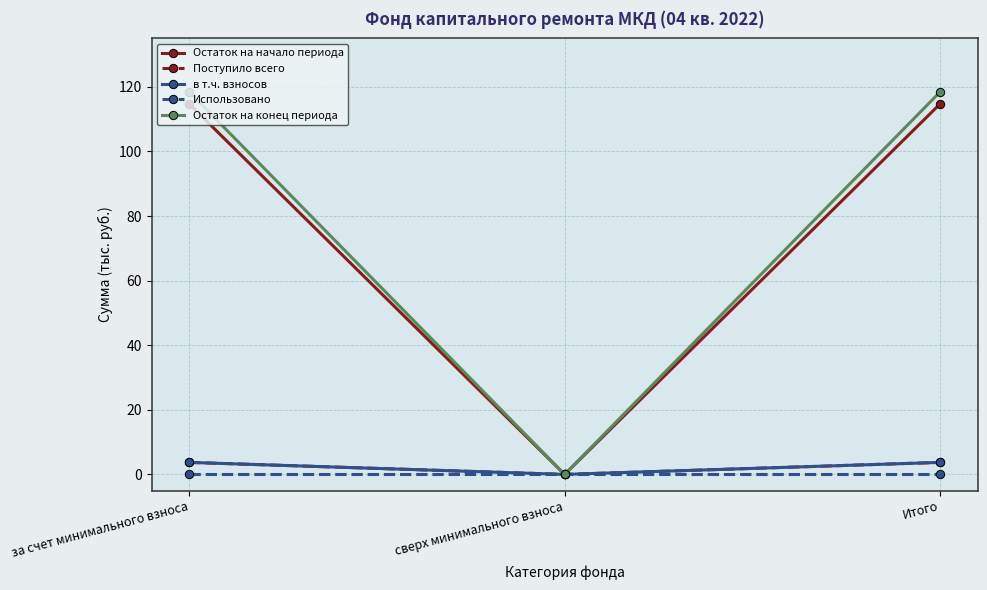

Is it true that Остаток на конец периода equals 31.7 at Итого?

False